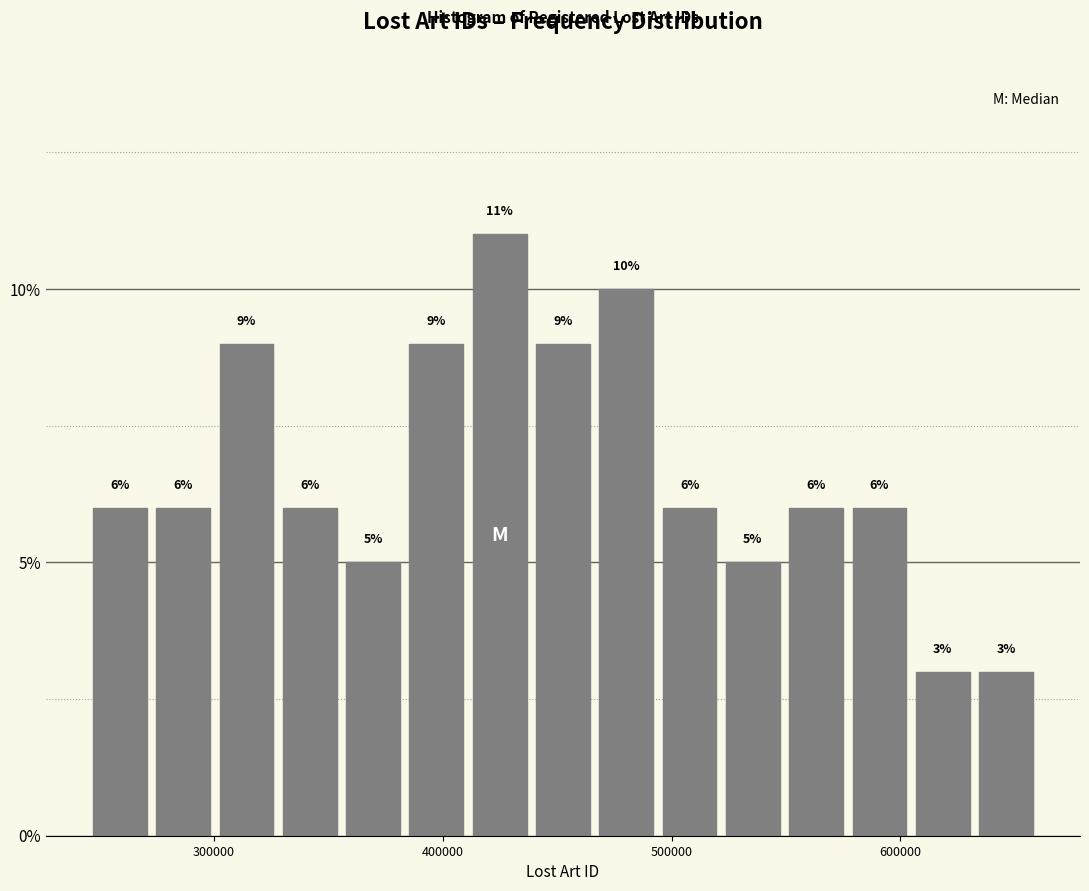

Read against the x-axis, roughly where is the centre of the tallest bar?

420000